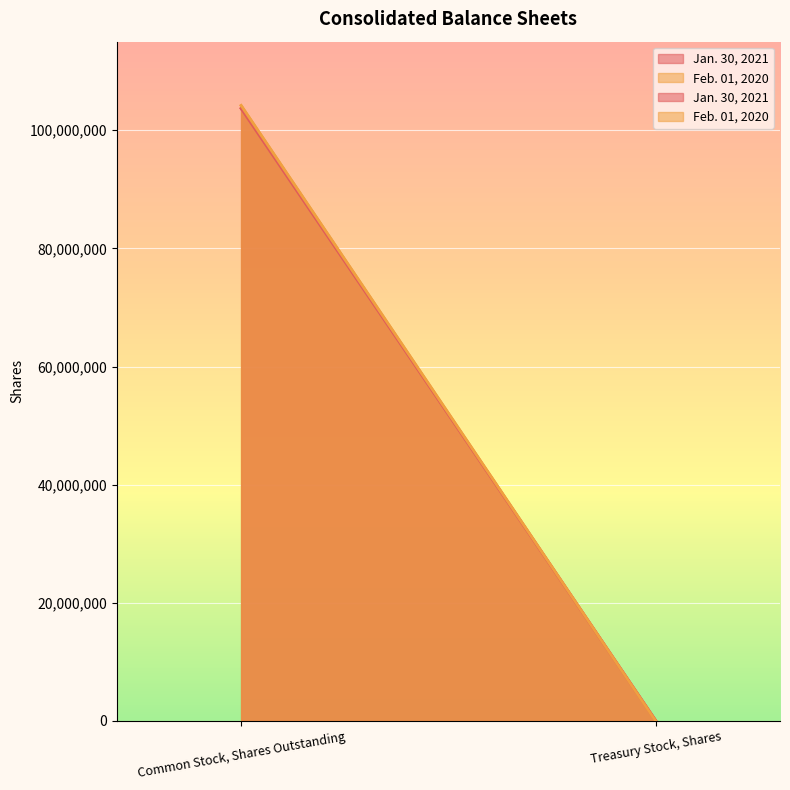

Between Common Stock, Shares Outstanding and Treasury Stock, Shares, which series saw the biggest shift?

Feb. 01, 2020